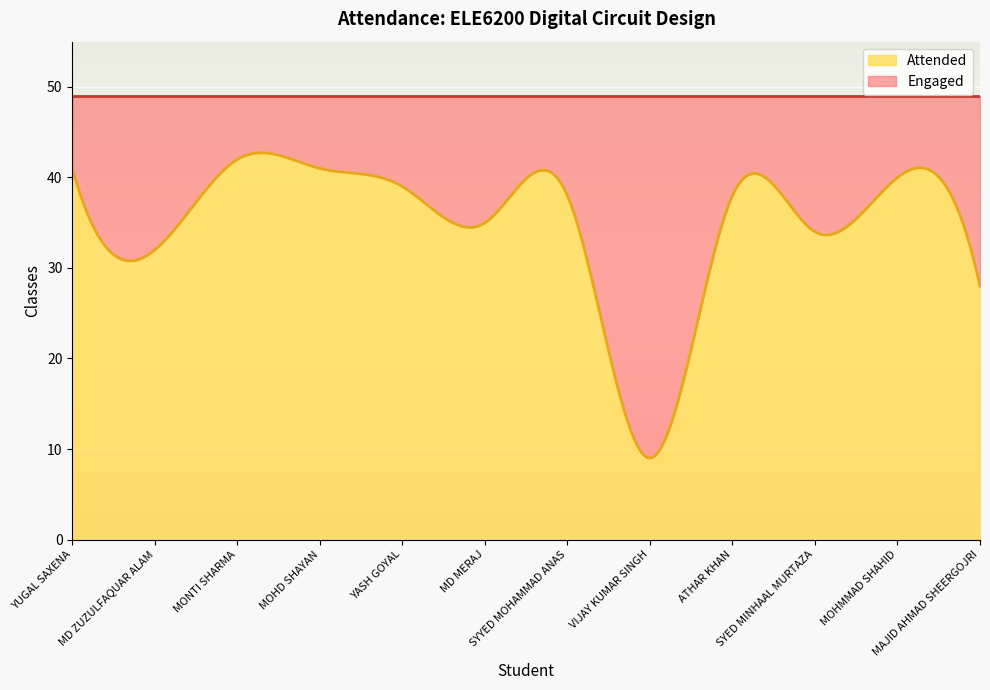

Count the number of data series in this chart.

2